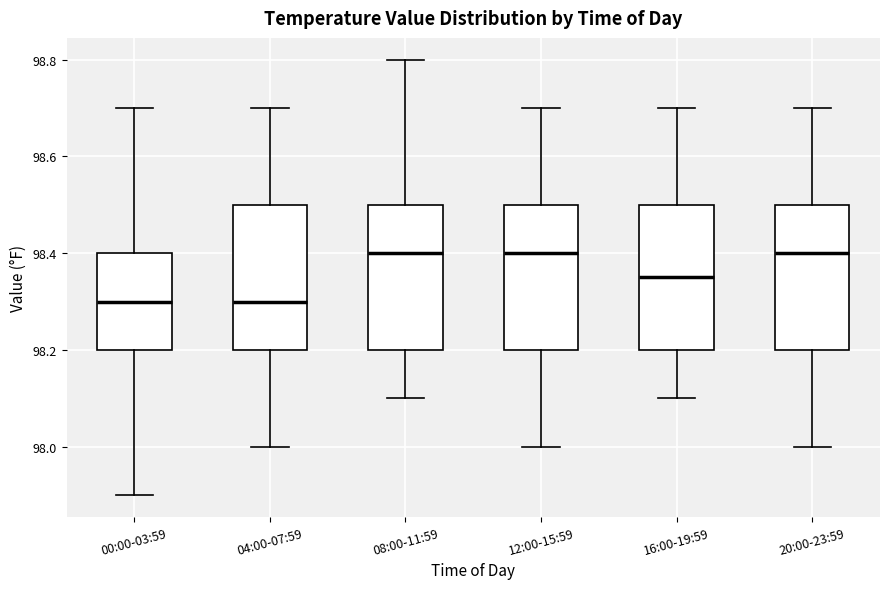

Reading left to right, transcribe this box plot: for each box, give where its median line is, the range the box spans, and where its two whiskers end, as read against the y-axis. The values are not printed on the chart, so give them approximately, as read against the axis.

00:00-03:59: median 98.30, box 98.20 to 98.40, whiskers 97.90 to 98.70
04:00-07:59: median 98.30, box 98.20 to 98.50, whiskers 98.00 to 98.70
08:00-11:59: median 98.40, box 98.20 to 98.50, whiskers 98.10 to 98.80
12:00-15:59: median 98.40, box 98.20 to 98.50, whiskers 98.00 to 98.70
16:00-19:59: median 98.36, box 98.20 to 98.50, whiskers 98.10 to 98.70
20:00-23:59: median 98.40, box 98.20 to 98.50, whiskers 98.00 to 98.70